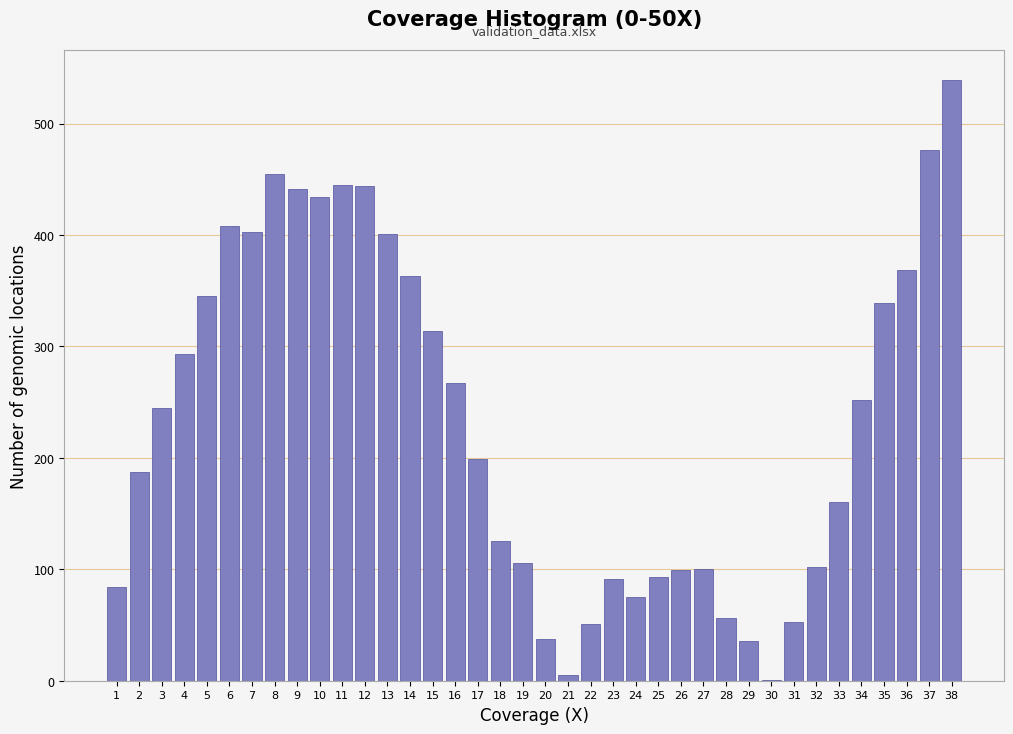

What is the sum of all values?

8893